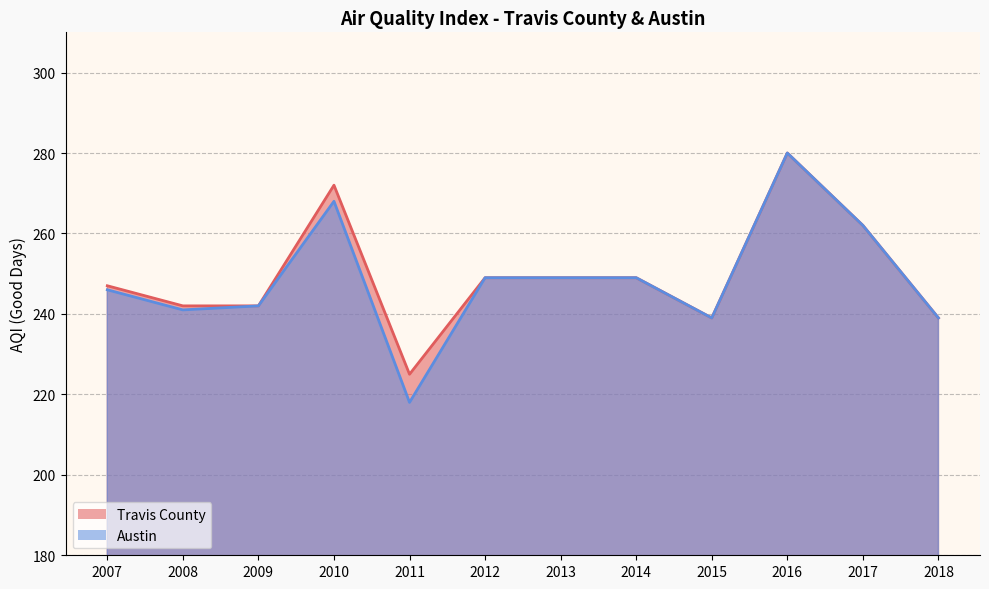

Which has a higher value, 2015 or 2018?

2015